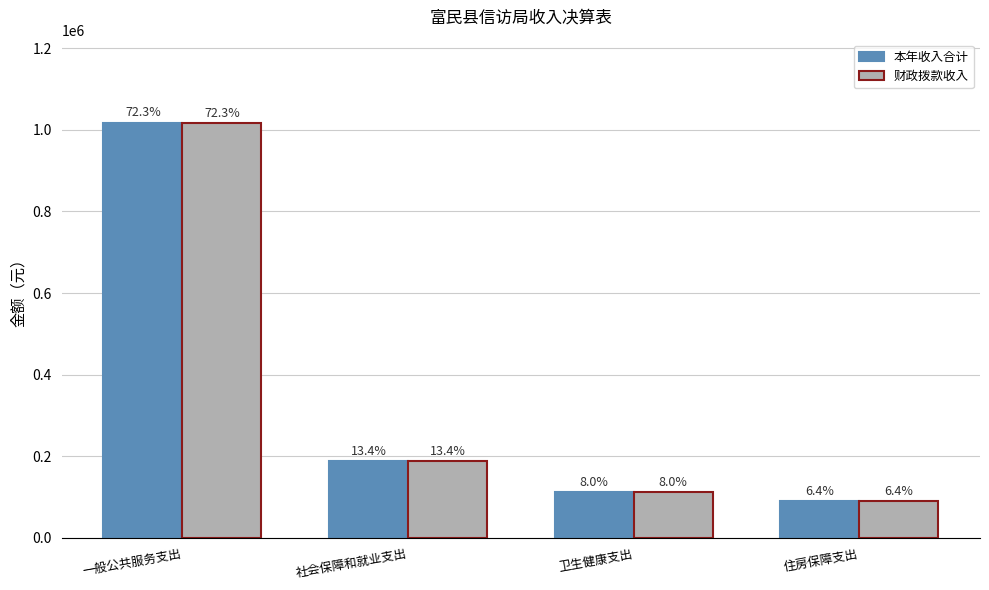

Does the chart contain stacked bars?

No